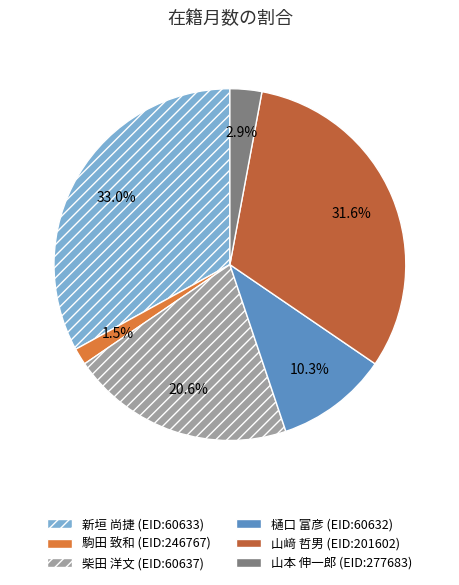

To the nearest percent, what is the average slice percentage?

17%